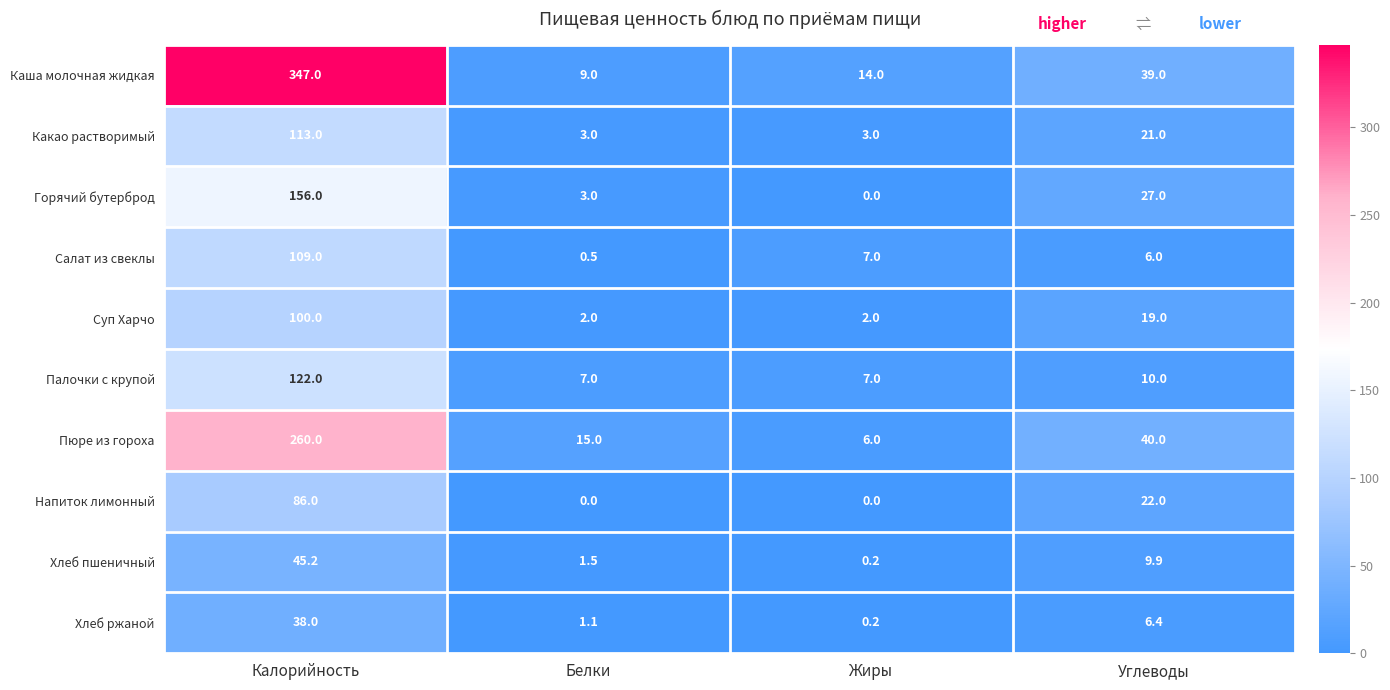

Which series changed the most between Жиры and Углеводы?

Пюре из гороха